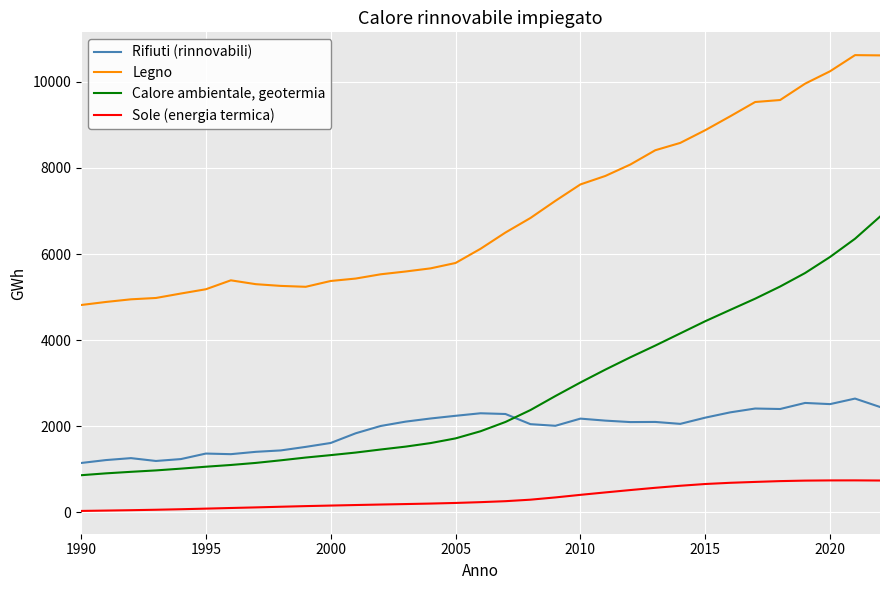

List the series in order of their peak value, lowest first.

Sole (energia termica), Rifiuti (rinnovabili), Calore ambientale, geotermia, Legno